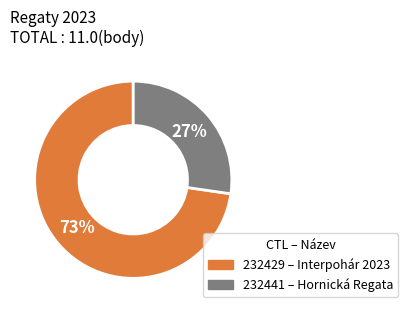

To the nearest percent, what is the average slice percentage?

50%